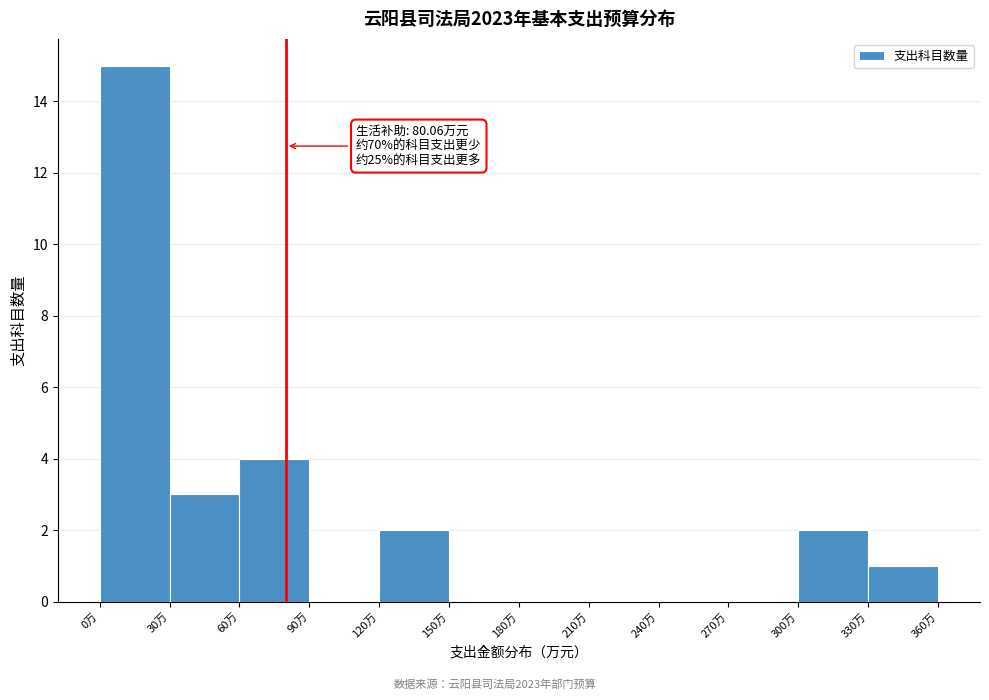

Which range on the x-axis has the tallest bar?

0 to 30